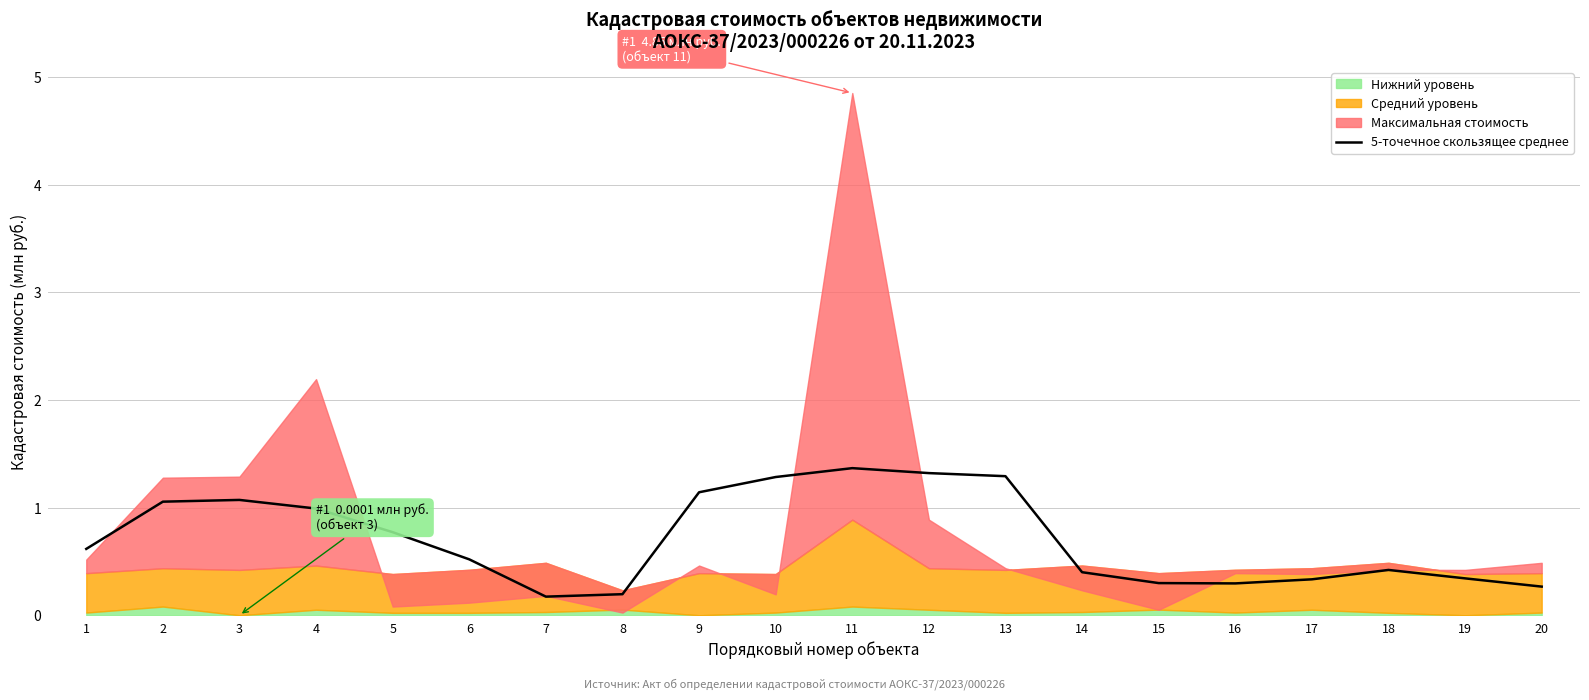

True or false: 5-точечное скользящее среднее has a value of 0.8 at 5.

True